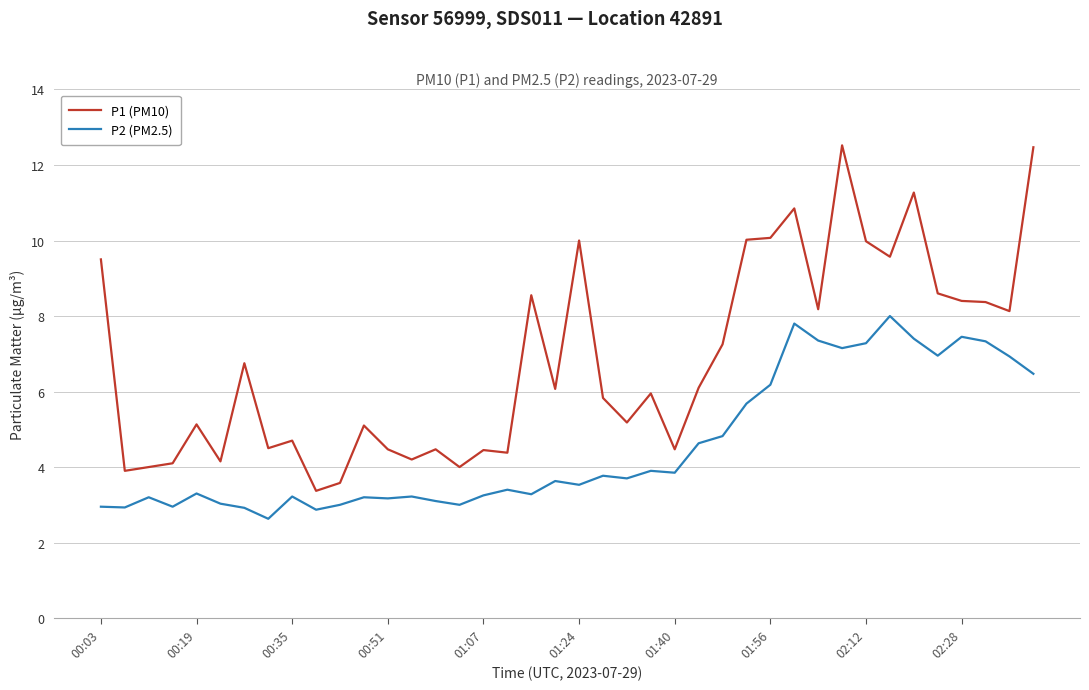

What is the maximum value for P2 (PM2.5)?

8.0